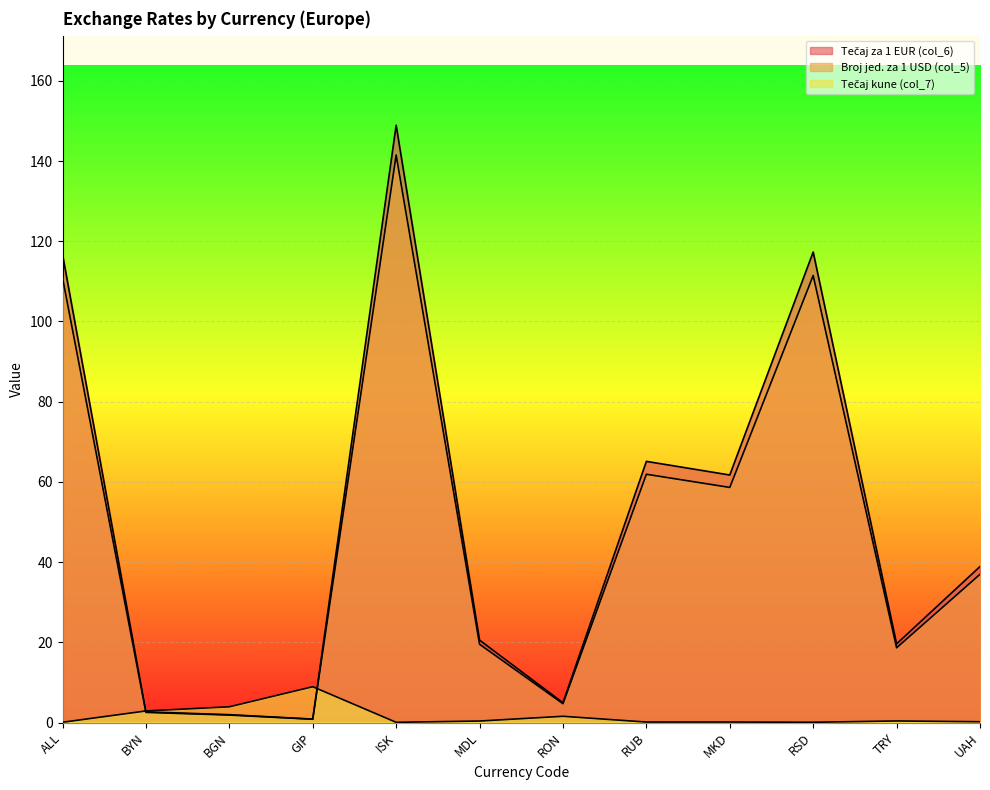

The value of Broj jed. za 1 USD (col_5) at RSD is 111.5. True or false?

True